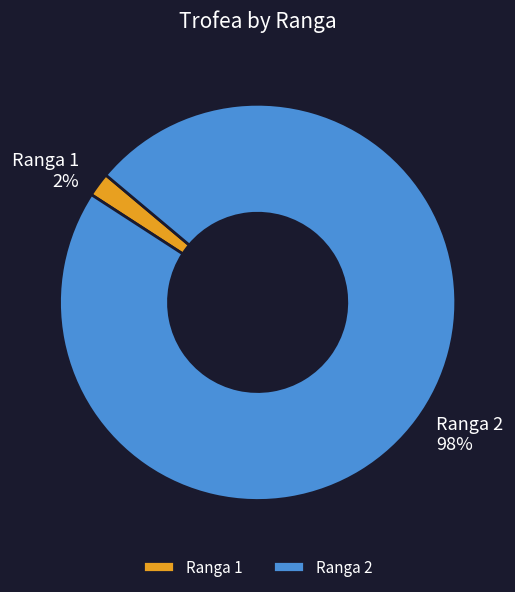

To the nearest percent, what portion does Ranga 2 represent?

98%